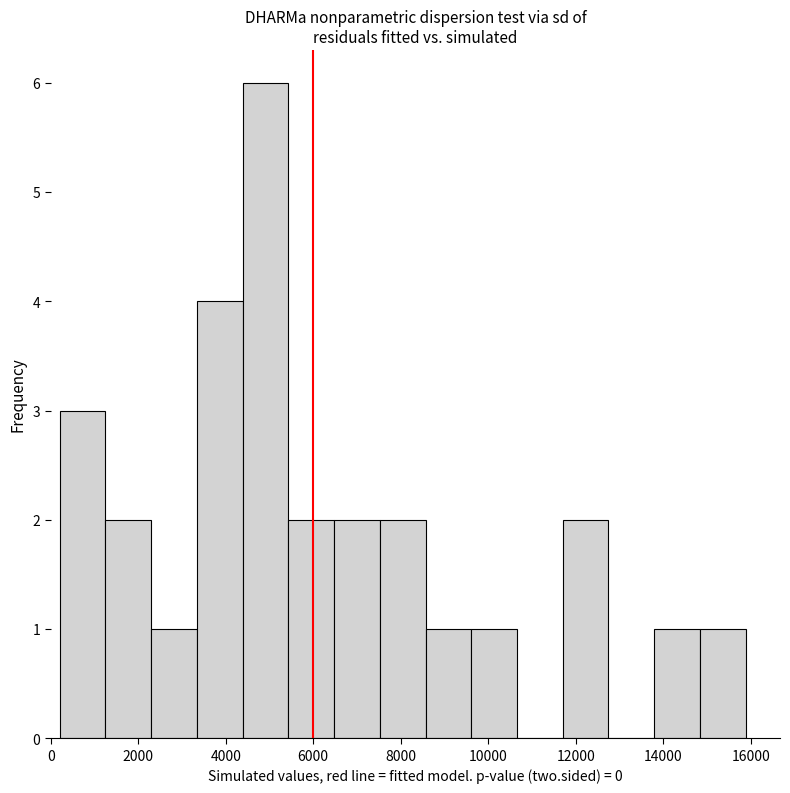

Reading left to right, transcribe this chart: for each bar, give the range it covers on the x-axis and its height. Neither the bar edges nor the heights are printed on the chart, so give them approximately, as read against the axes.

200 to 1200: 3
1200 to 2200: 2
2200 to 3400: 1
3400 to 4400: 4
4400 to 5400: 6
5400 to 6400: 2
6400 to 7600: 2
7600 to 8600: 2
8600 to 9600: 1
9600 to 10600: 1
10600 to 11800: 0
11800 to 12800: 2
12800 to 13800: 0
13800 to 14800: 1
14800 to 15800: 1